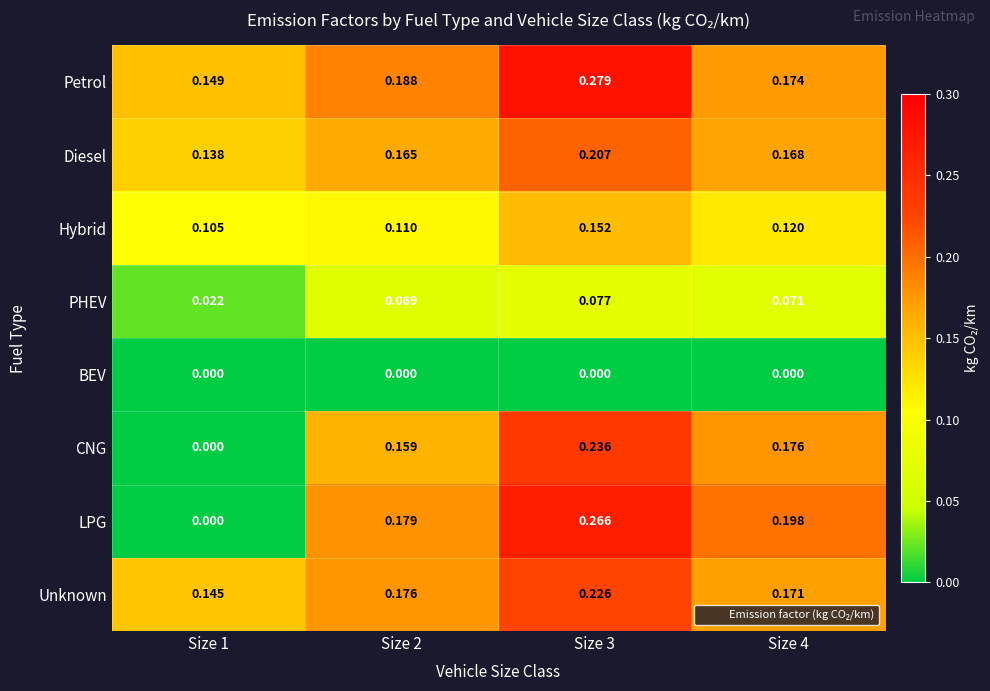

List the series in order of their peak value, highest first.

Petrol, LPG, CNG, Unknown, Diesel, Hybrid, PHEV, BEV